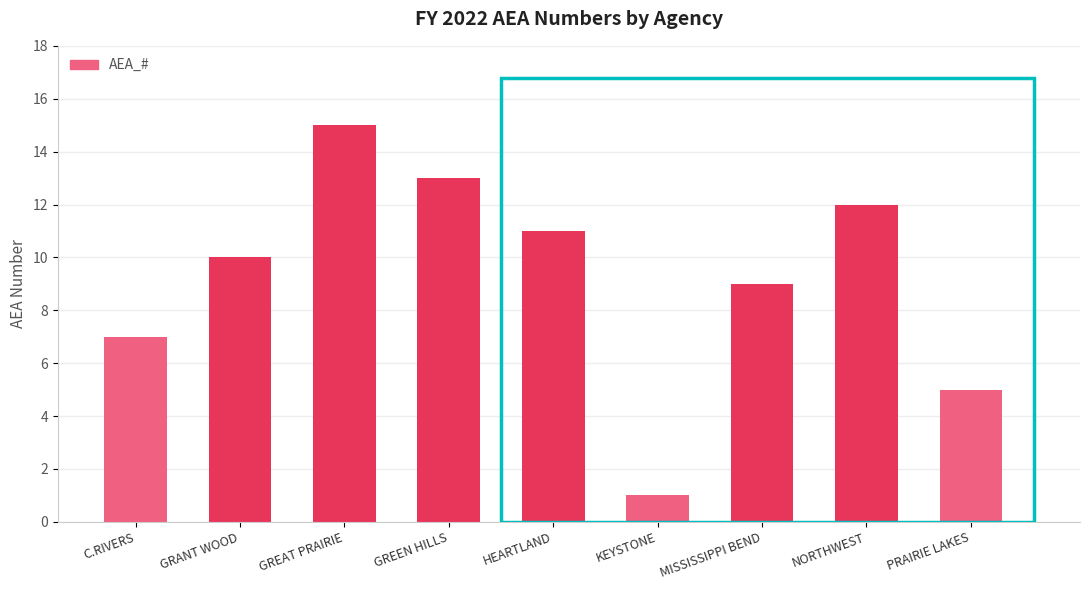

What is the sum of the values at HEARTLAND and GREEN HILLS?

24